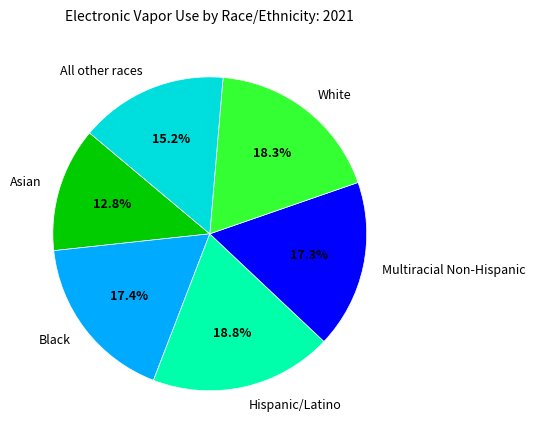

Does Black account for over 50% of the chart?

No